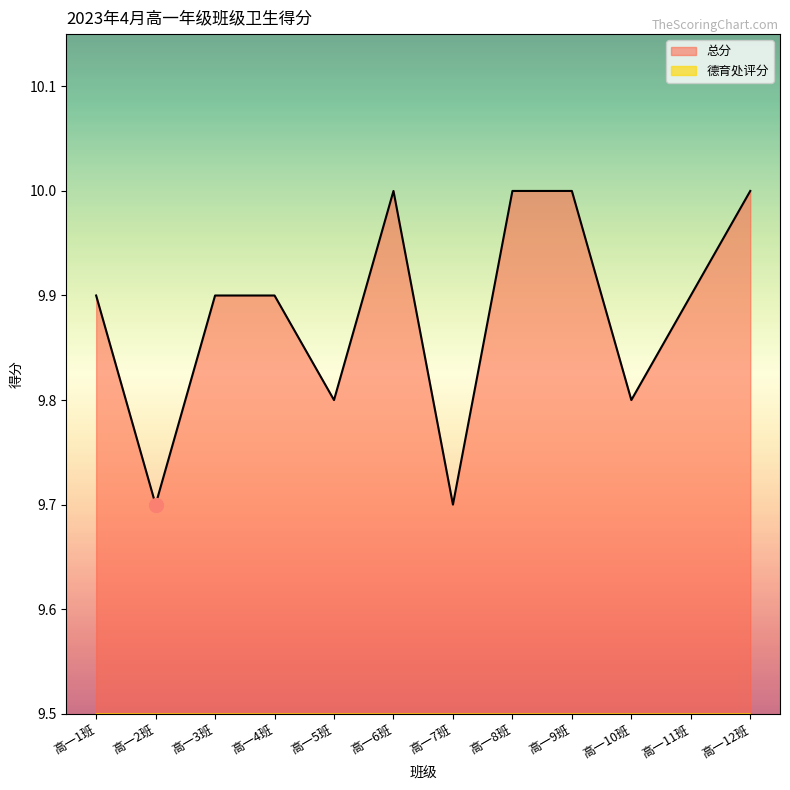

Between 高一6班 and 高一1班, which is larger?

高一6班